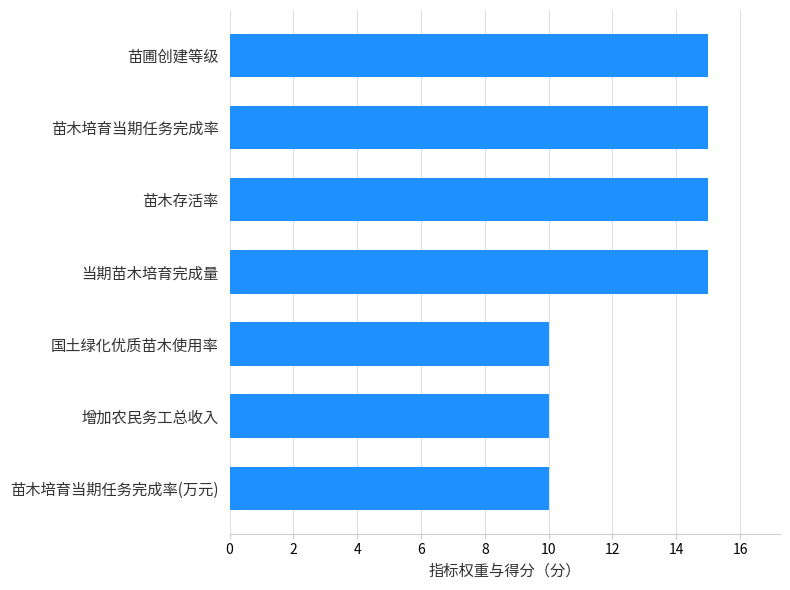

True or false: the data shows 18 at 苗木培育当期任务完成率(万元).

False